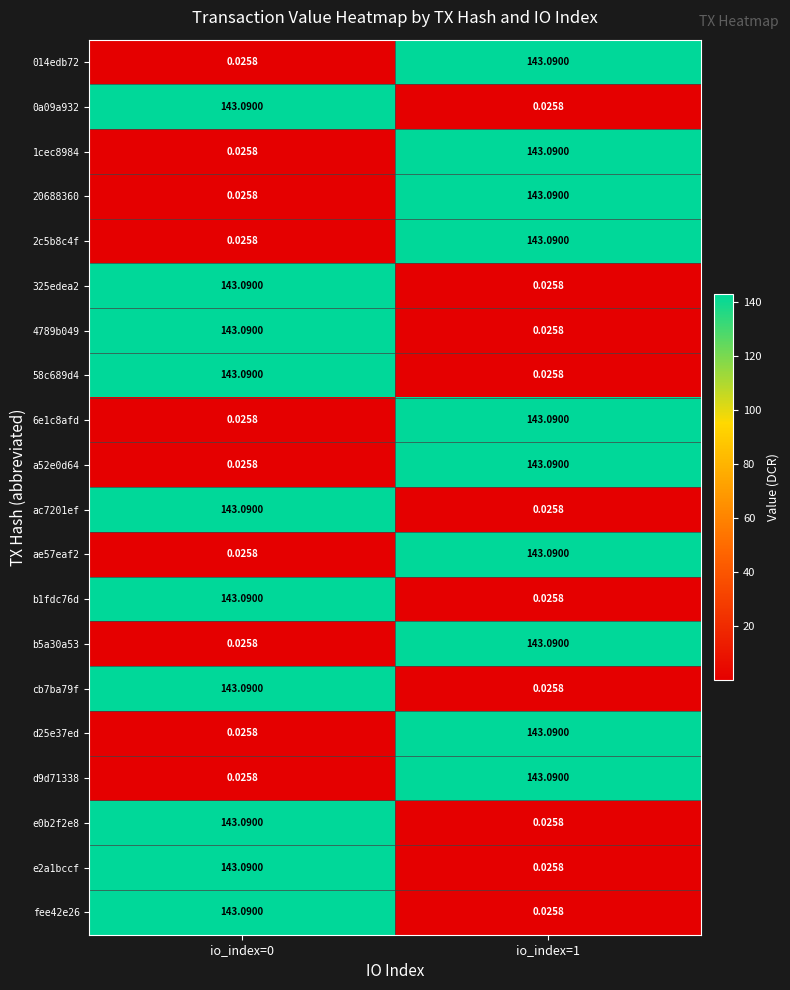

Count the number of data series in this chart.

20